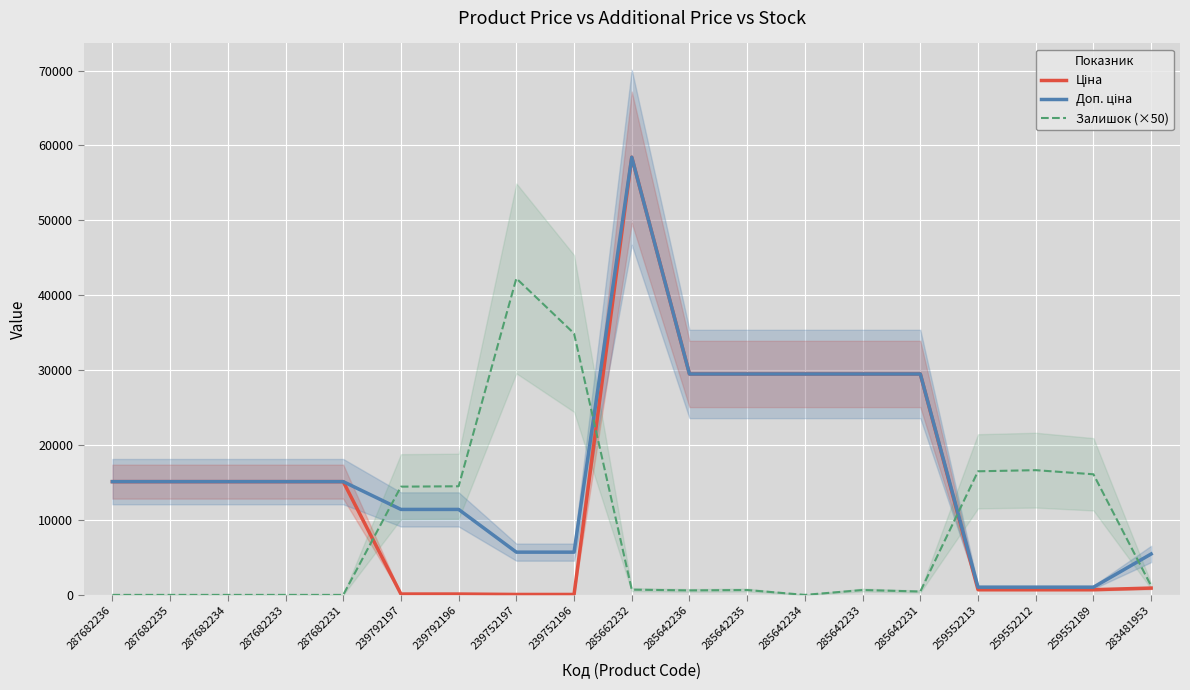

How many data points in Ціна are above 15120?

6